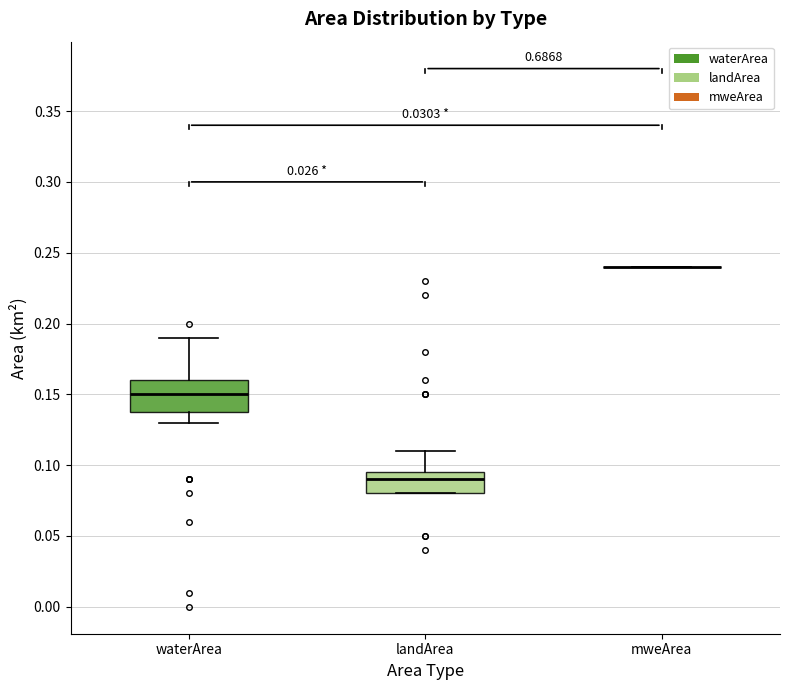

Reading left to right, transcribe this box plot: for each box, give where its median line is, the range the box spans, and where its two whiskers end, as read against the y-axis. The values are not printed on the chart, so give them approximately, as read against the axis.

waterArea: median 0.150, box 0.140 to 0.160, whiskers 0.130 to 0.190
landArea: median 0.090, box 0.080 to 0.095, whiskers 0.080 to 0.110
mweArea: box collapsed to a line at 0.240, whiskers 0.240 to 0.240